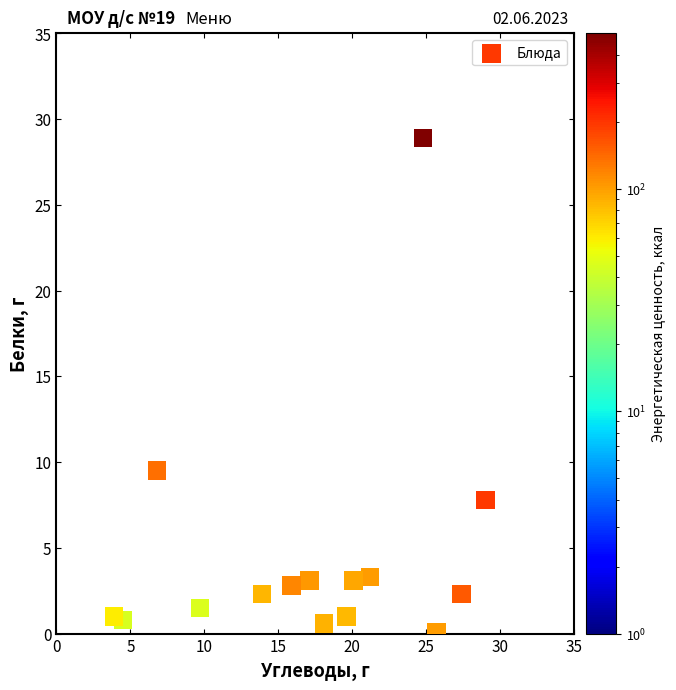

What is the range of X values (max minus min)?

25.1